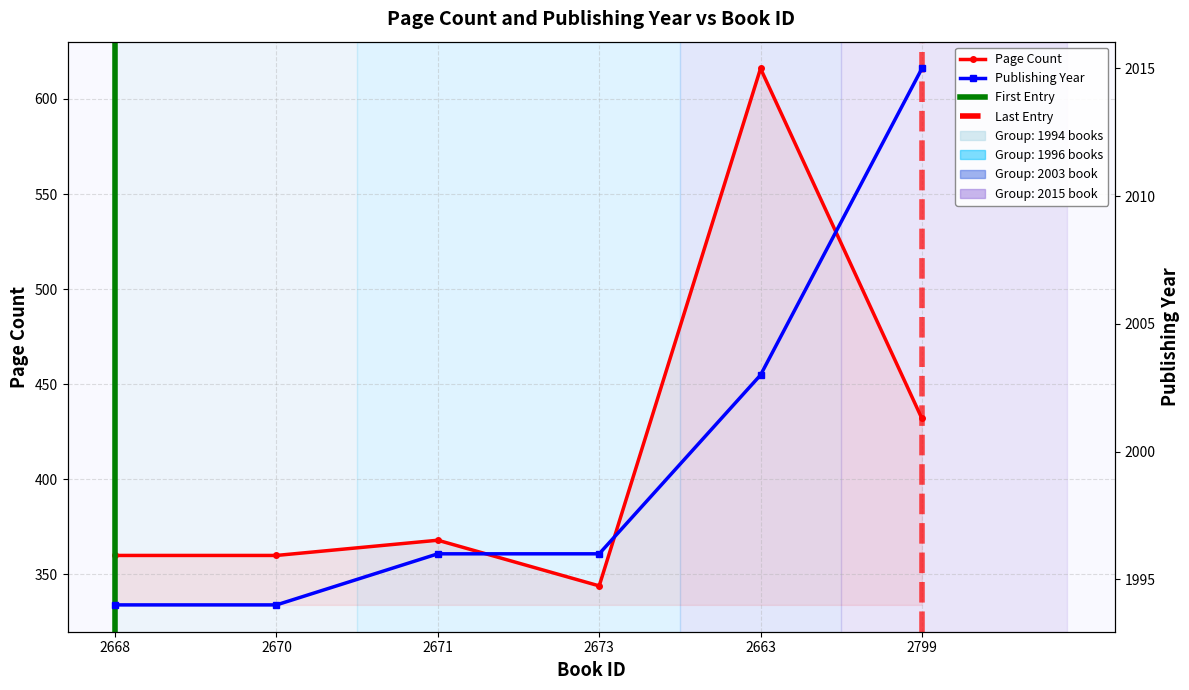

Rank the series by their maximum value, from lowest to highest.

pageCount, publishingYear